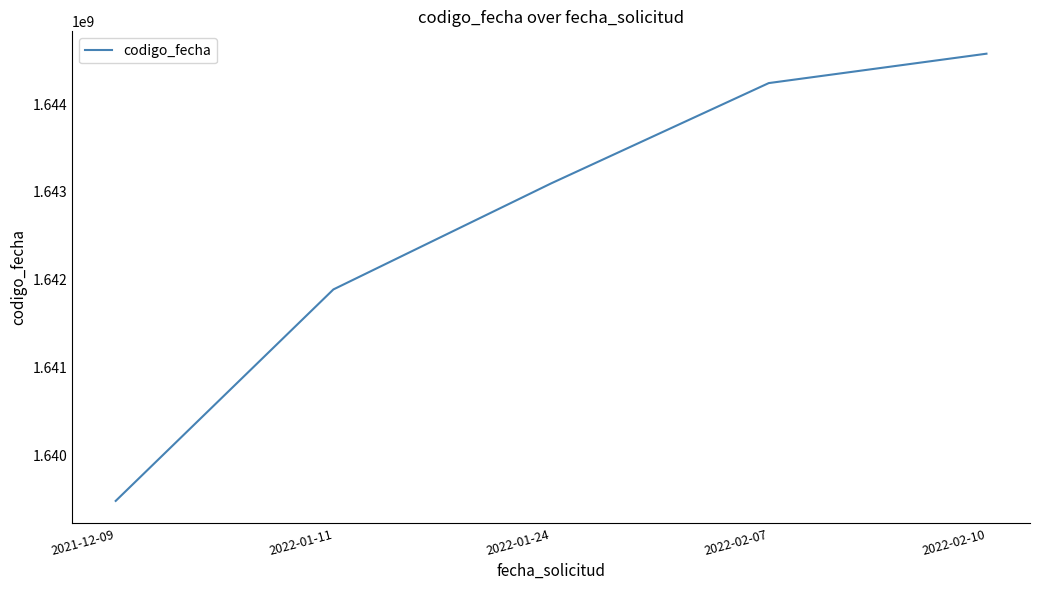

Reading left to right, what are all the values shown in this chart?

2021-12-09=1639486268	2022-01-11=1641891600	2022-01-24=1643097405	2022-02-07=1644238576	2022-02-10=1644572803